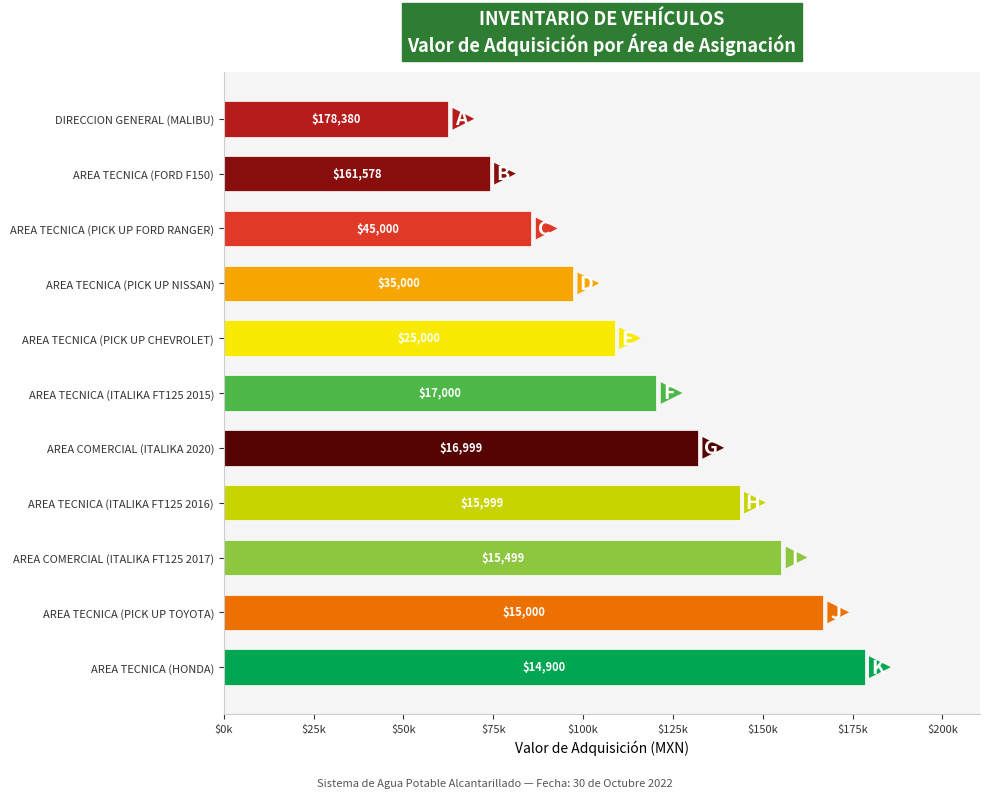

Are the bars horizontal?

Yes